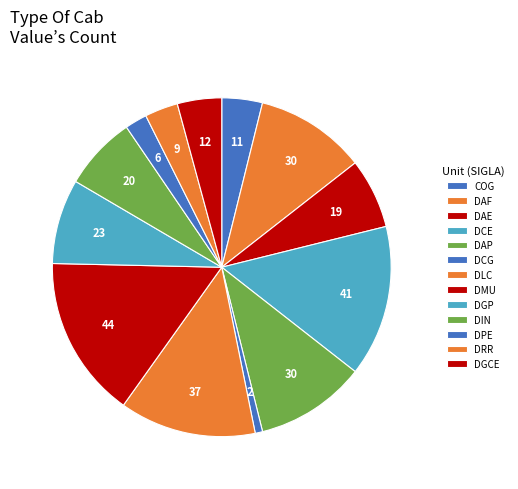

Is it true that DIN is 1% of the pie?

False